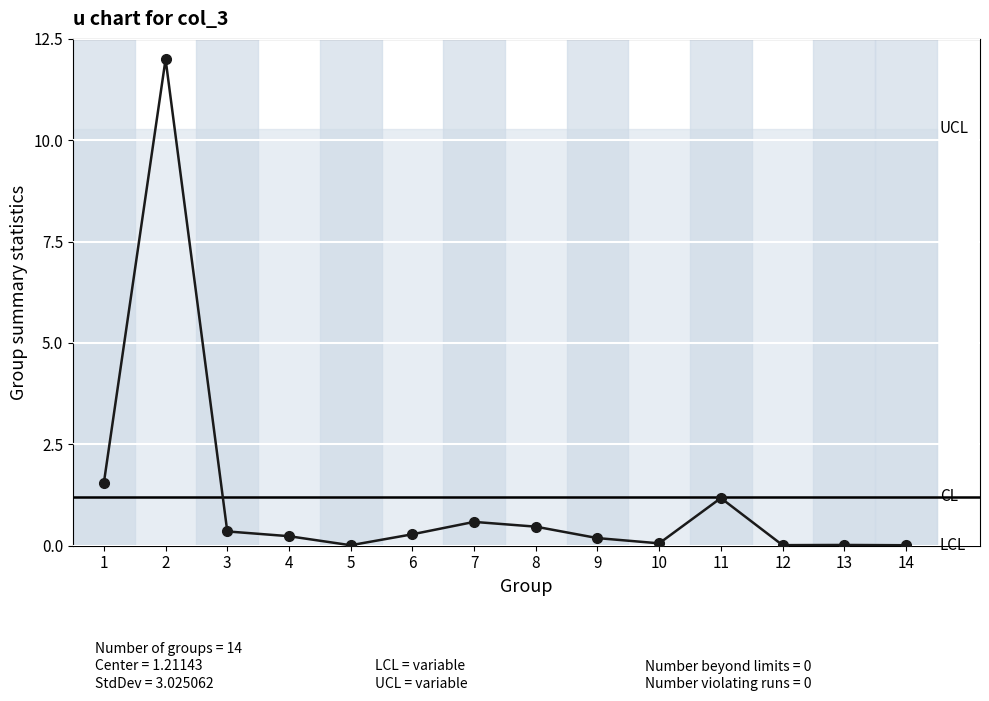

At which category does the data reach its first local peak?

2